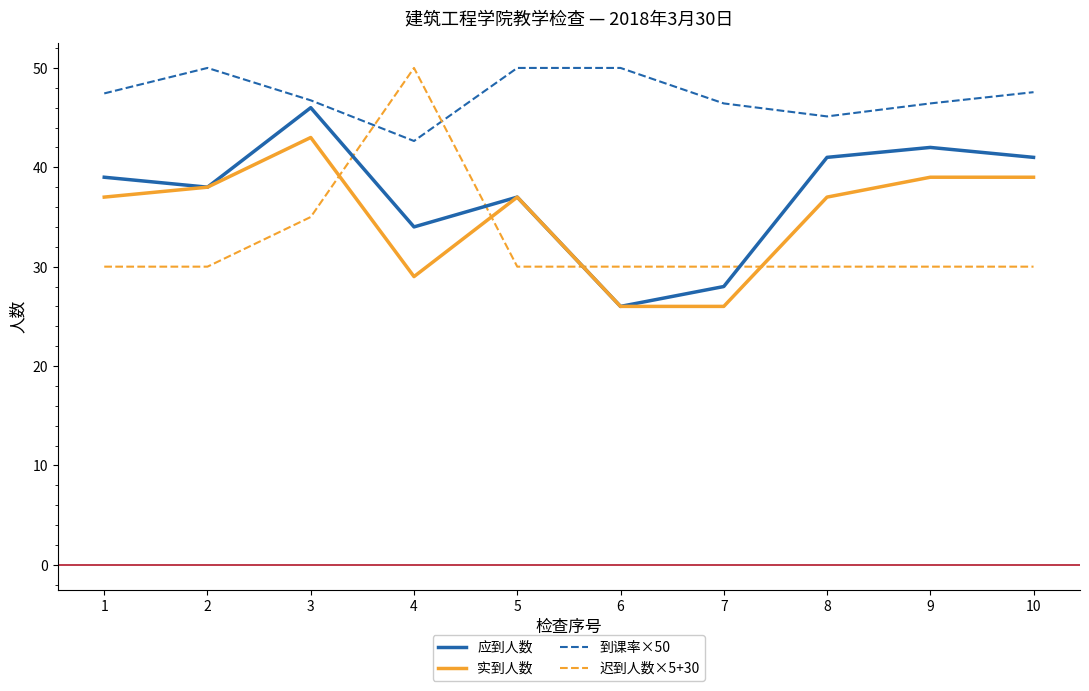

What is the difference between the highest and lowest values at 6?

24.0